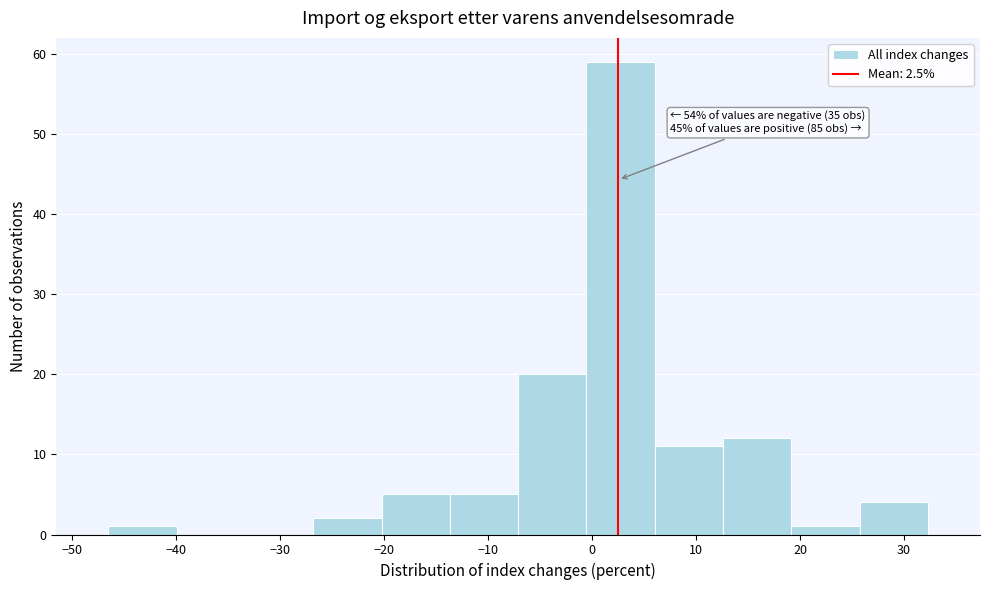

Over which range of the x-axis is the bar tallest?

-1 to 6